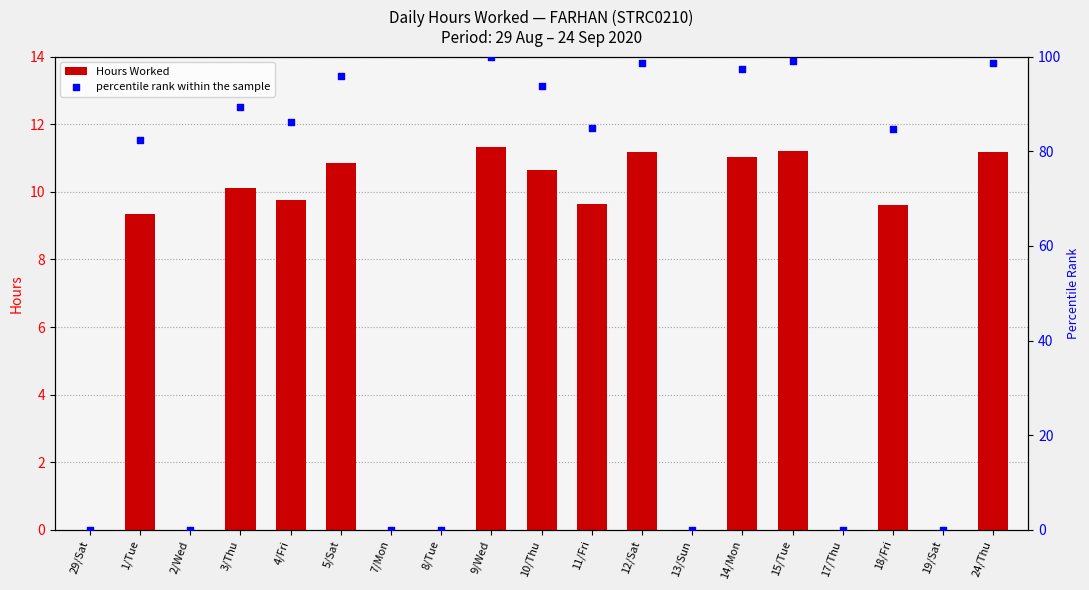

What is the total value across all series at 10/Thu?

104.5